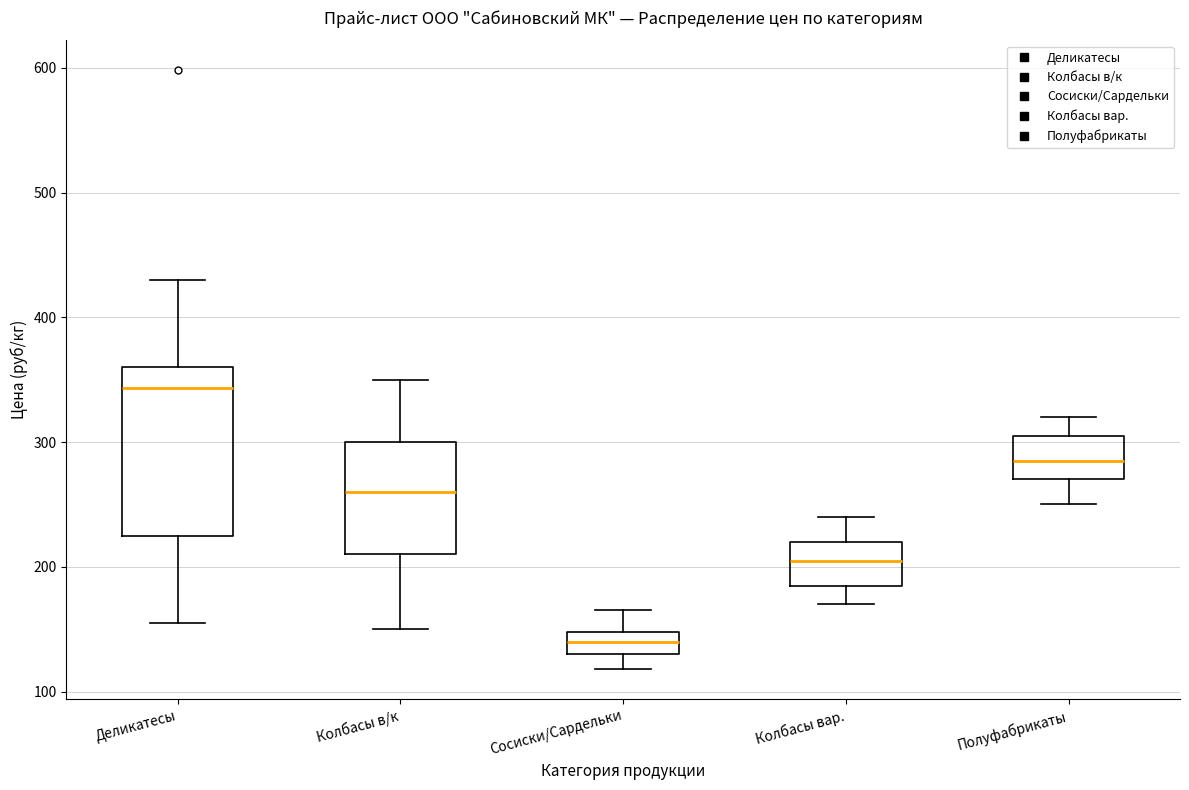

Reading left to right, transcribe this box plot: for each box, give where its median line is, the range the box spans, and where its two whiskers end, as read against the y-axis. The values are not printed on the chart, so give them approximately, as read against the axis.

Деликатесы: median 340, box 230 to 360, whiskers 160 to 430
Колбасы в/к: median 260, box 210 to 300, whiskers 150 to 350
Сосиски/Сардельки: median 140, box 130 to 150, whiskers 120 to 170
Колбасы вар.: median 210, box 190 to 220, whiskers 170 to 240
Полуфабрикаты: median 290, box 270 to 310, whiskers 250 to 320